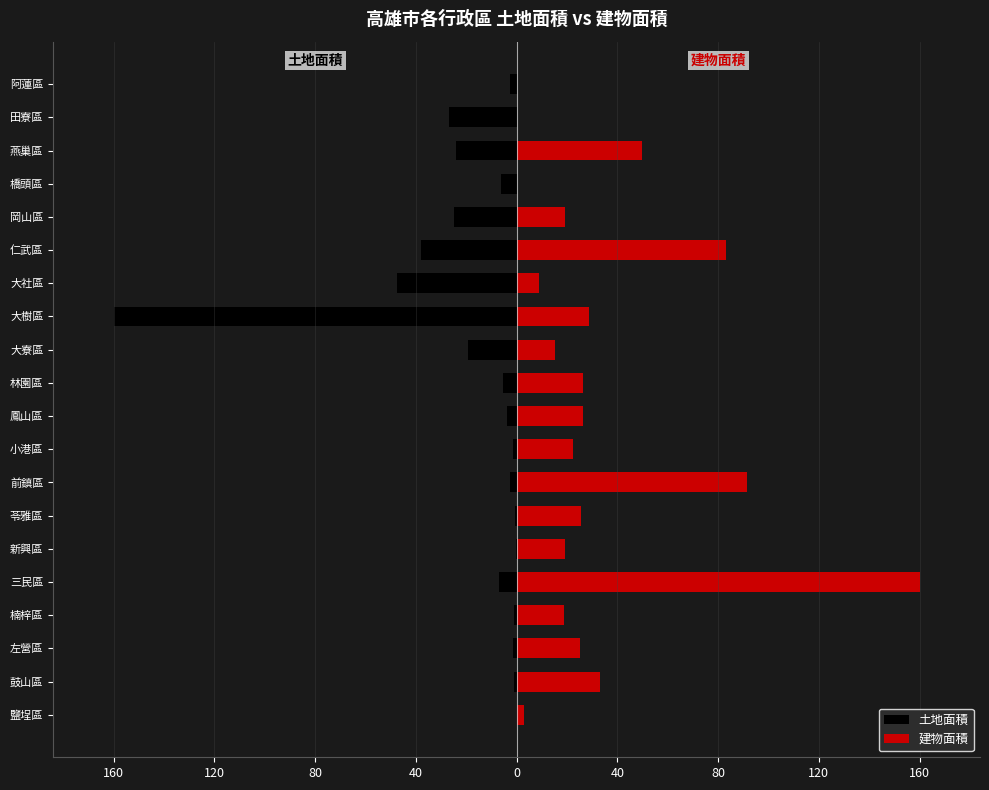

How many bars are there in each group?

2